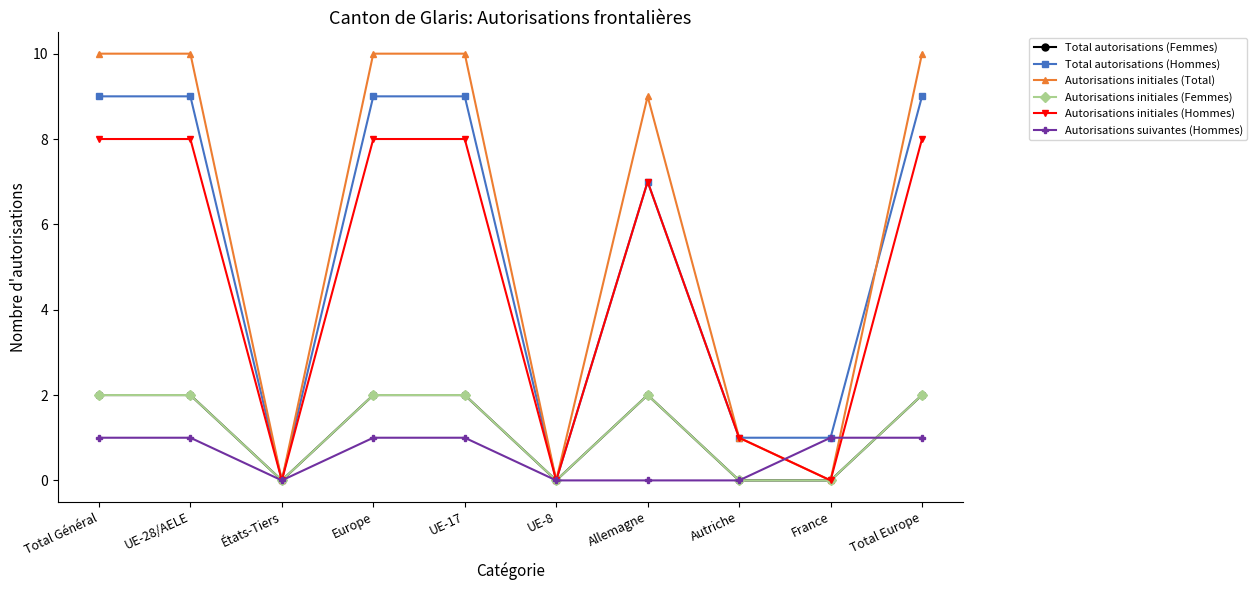

Does the chart display data point markers on the line(s)?

Yes